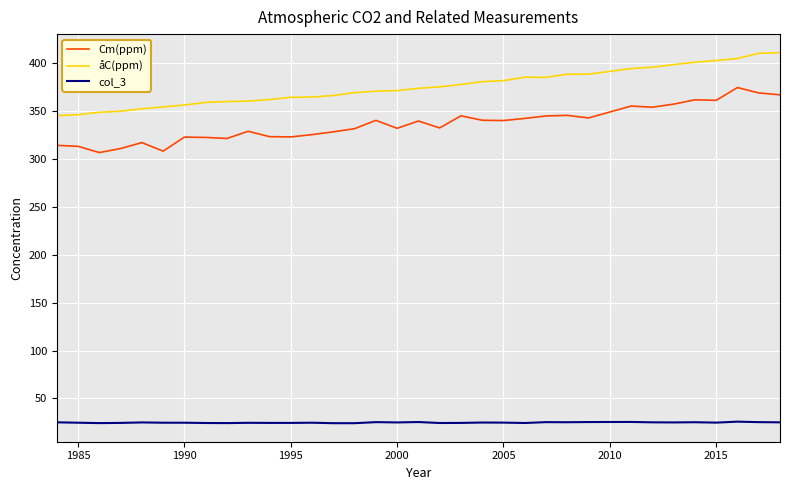

Is this an area chart (filled region under the line)?

No